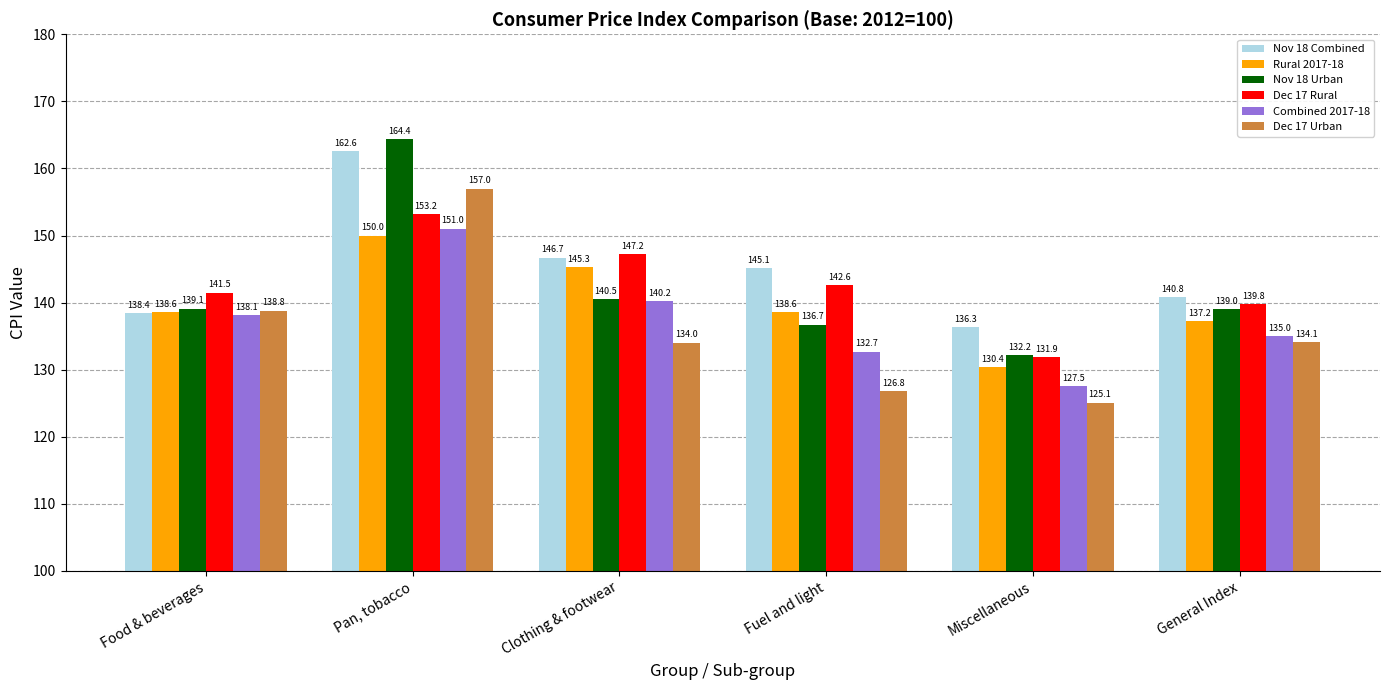

At which category is the sum across all series the highest?

Pan, tobacco